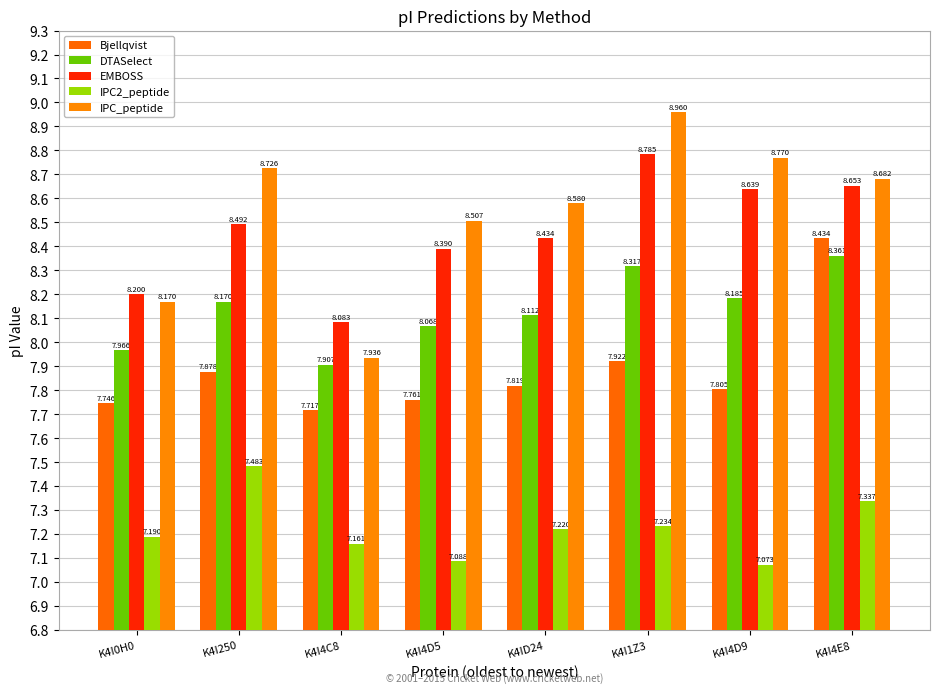

True or false: IPC2_peptide has a value of 2.6 at K4ID24.

False